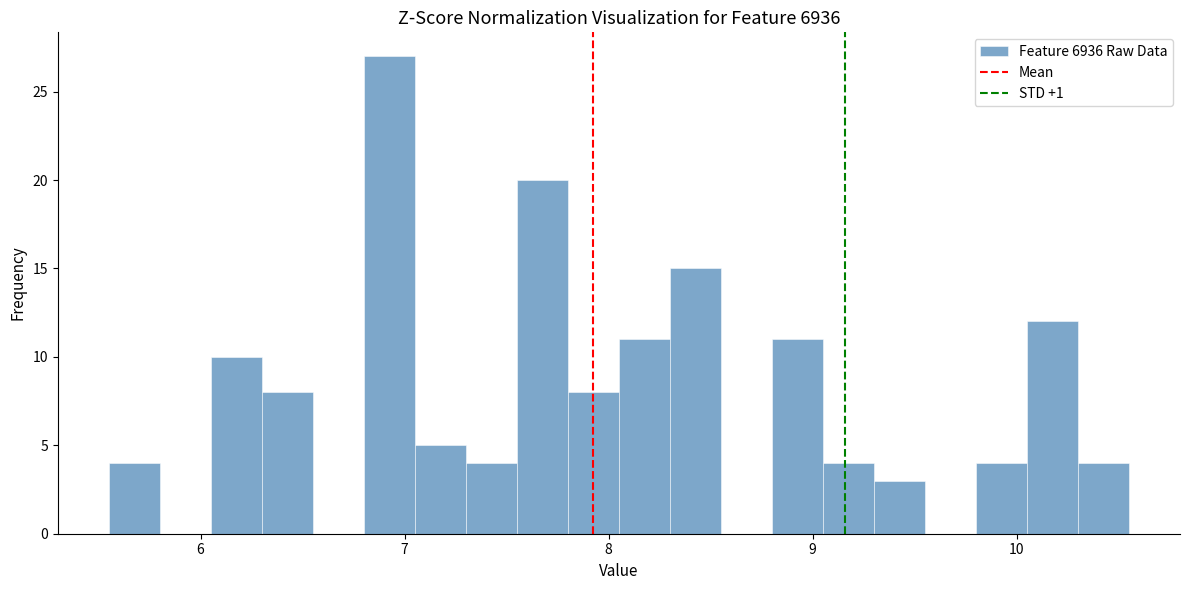

Around what value on the x-axis is the tallest bar? Give the approximate position of its centre, as read against the axis.

6.9